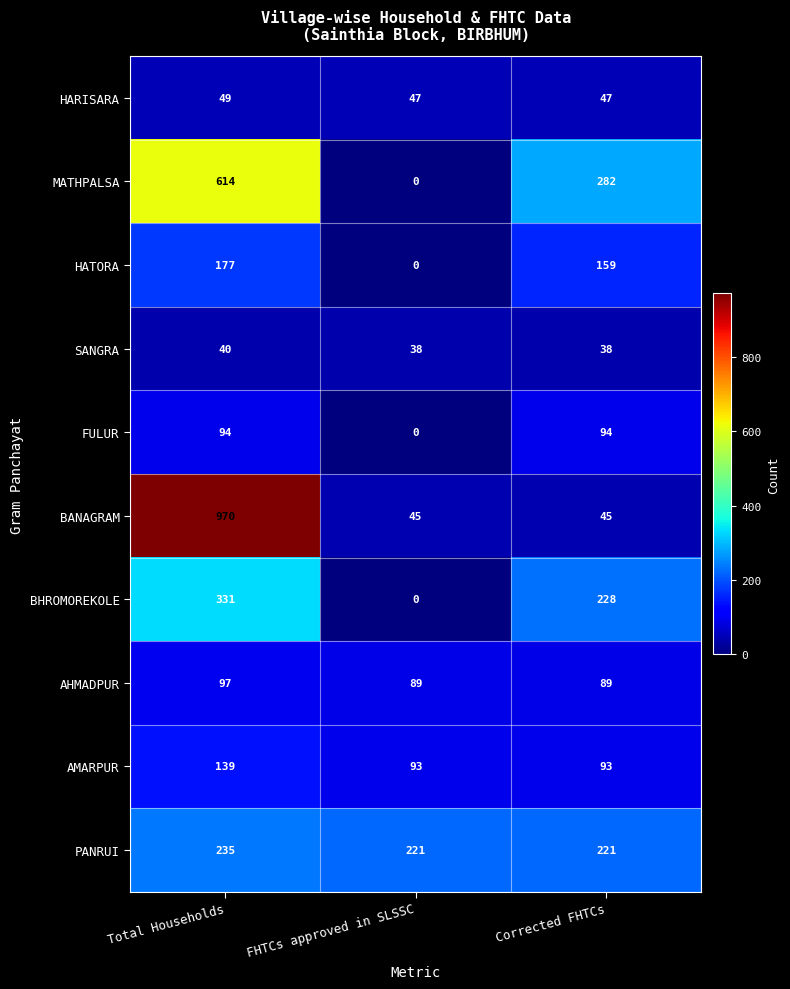

How many data points does each series have?

3